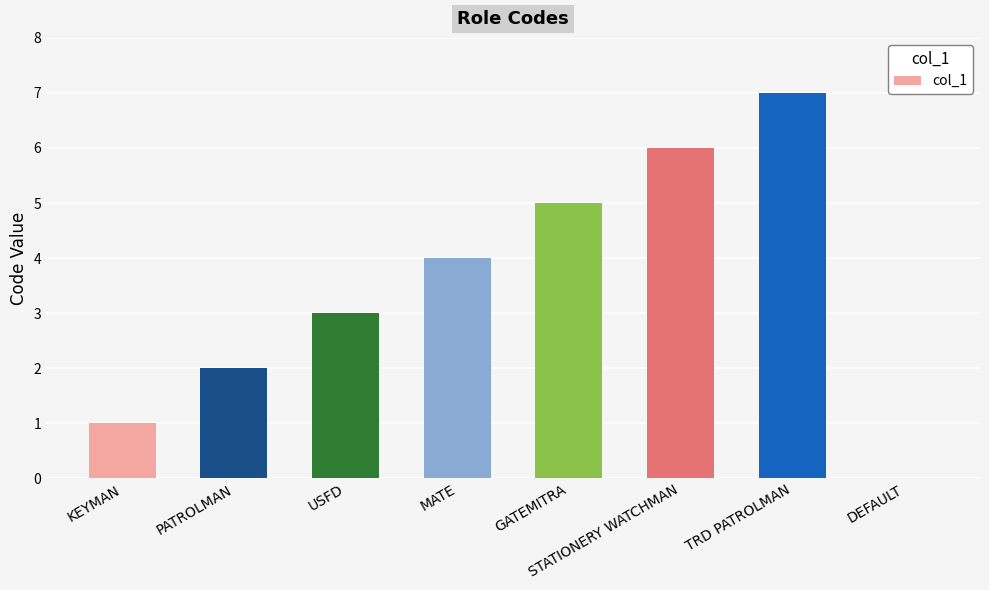

Which has a higher value, GATEMITRA or MATE?

GATEMITRA